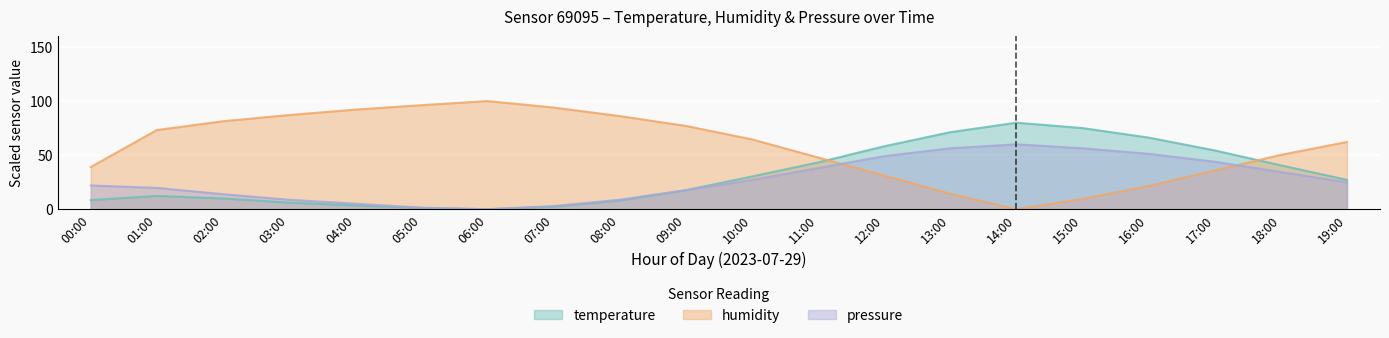

What is the label of the 16th point from the left?

15:00